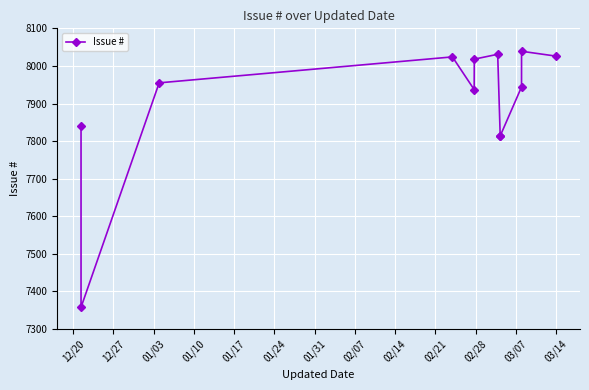

What is the value of the 3rd point from the left?

7955